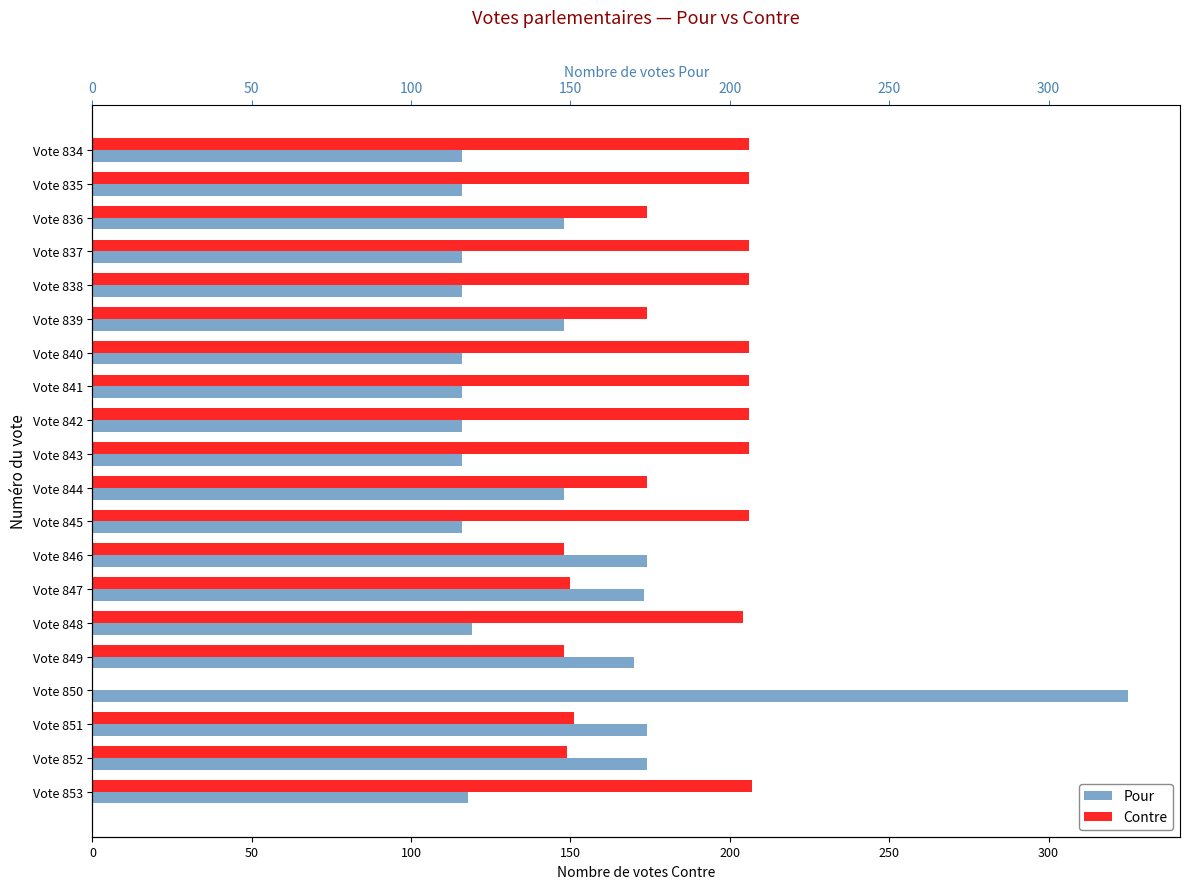

What is the value of the Contre bar at the 1st from the left?

207